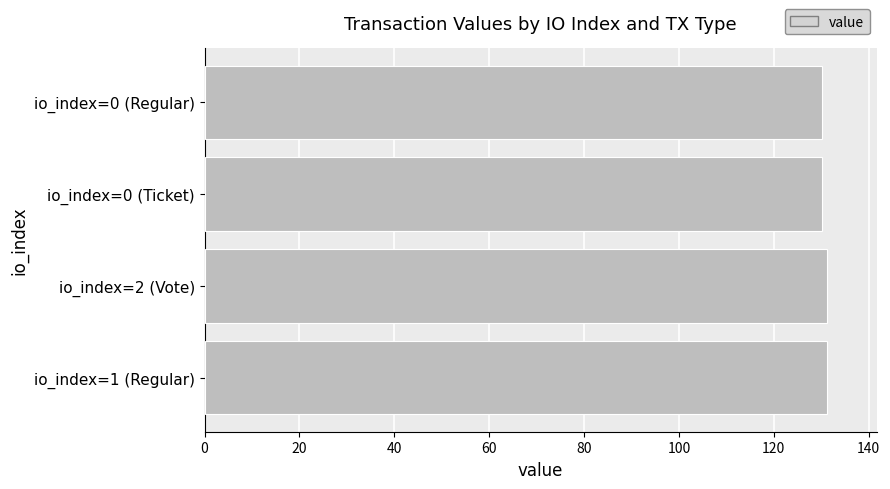

Reading bottom to top, list all the values displayed in this chart.

131.2	131.2	130.2	130.2